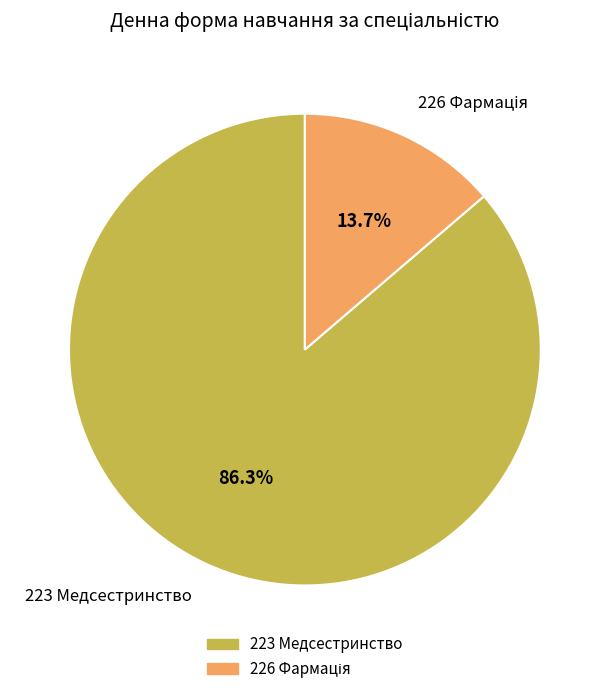

What portion of the pie excludes 223 Медсестринство?

13.7%